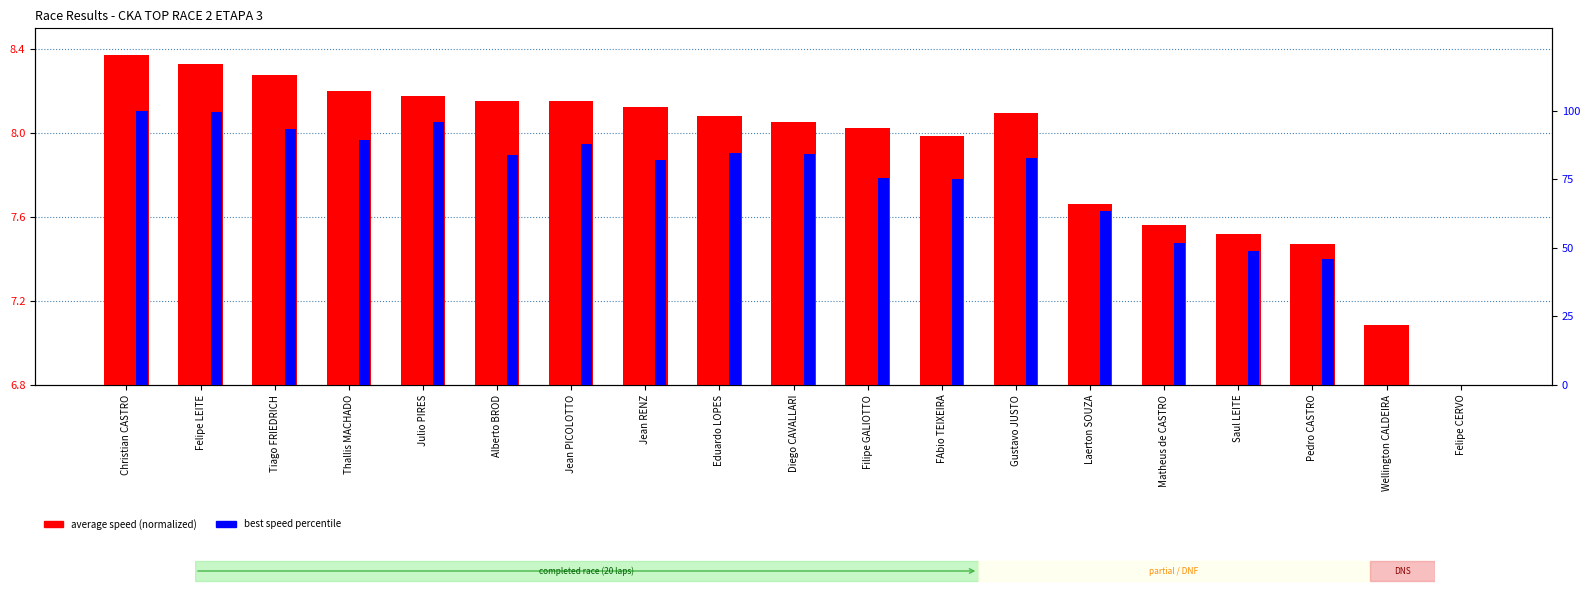

Read the average speed (normalized) value at Gustavo JUSTO.

8.1